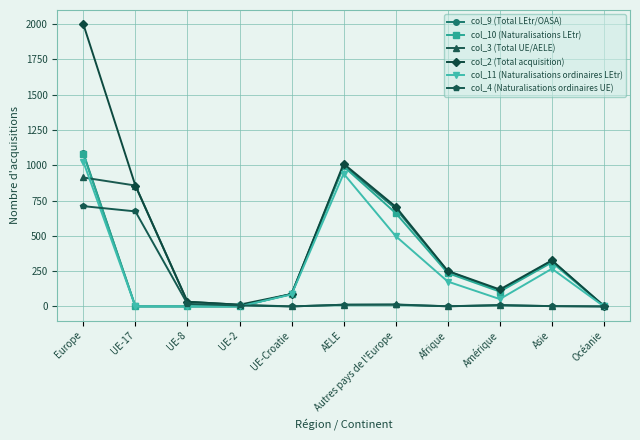

Does the chart have visible grid lines?

Yes